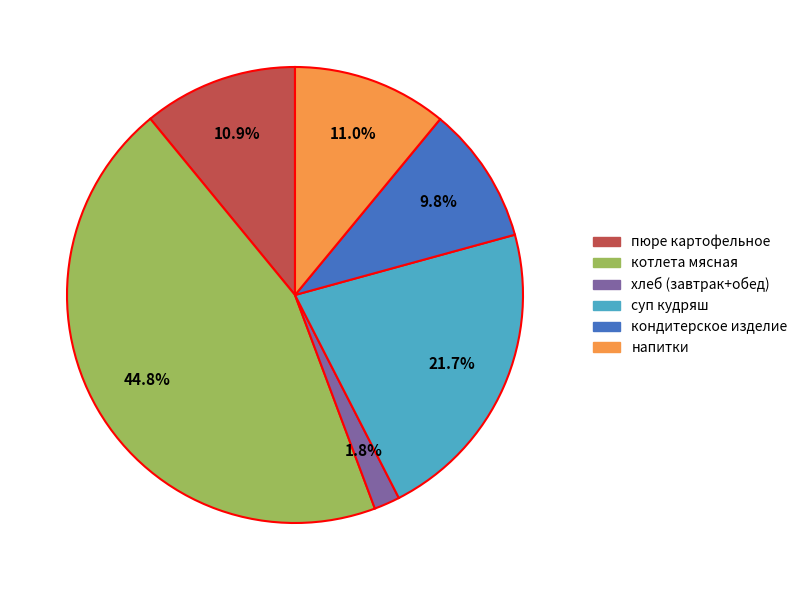

To the nearest percent, what is the difference between the суп кудряш and кондитерское изделие slice percentages?

12%